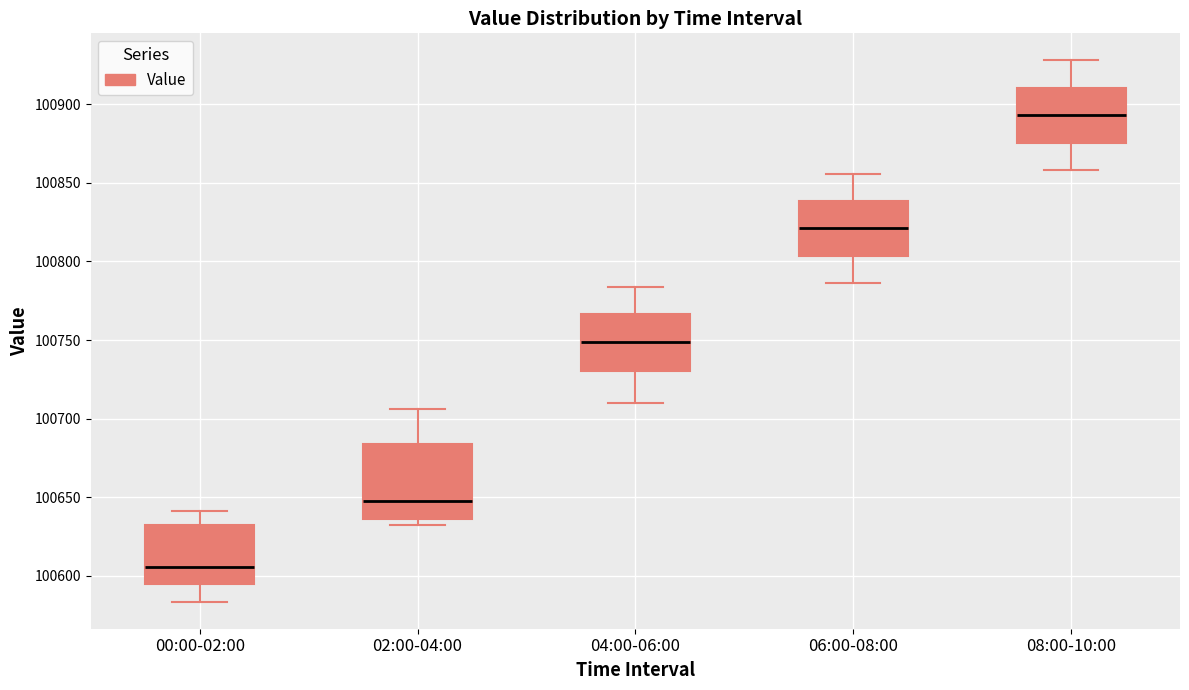

Where does the median line of the box for 08:00-10:00 sit on the y-axis? The values are not printed on the chart, so give them approximately, as read against the axis.

100895